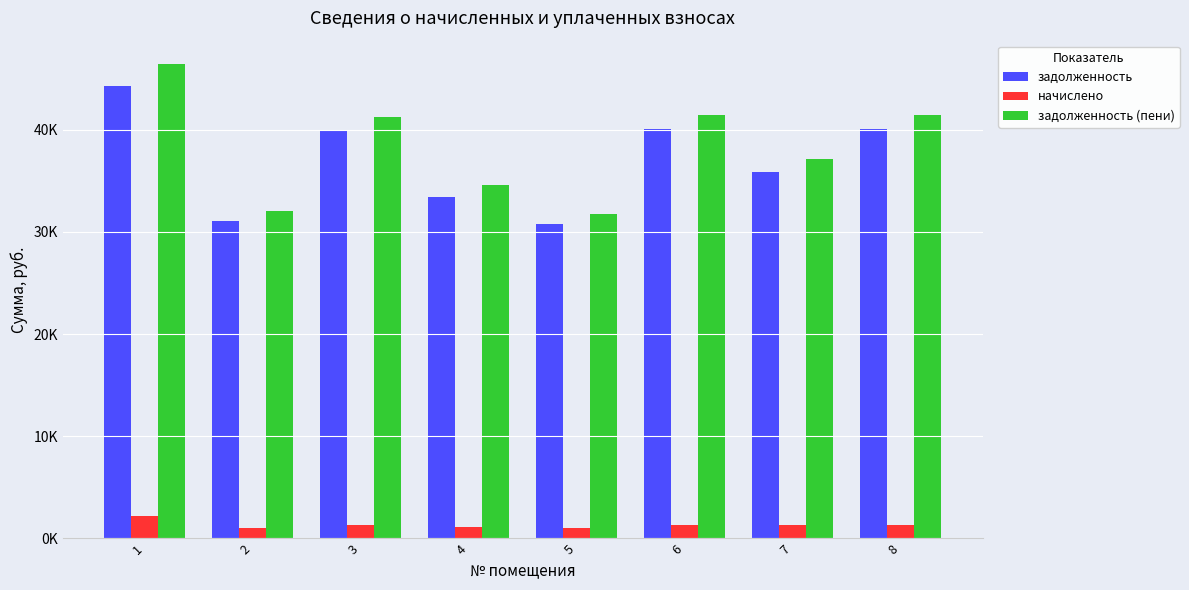

Does the chart contain stacked bars?

No